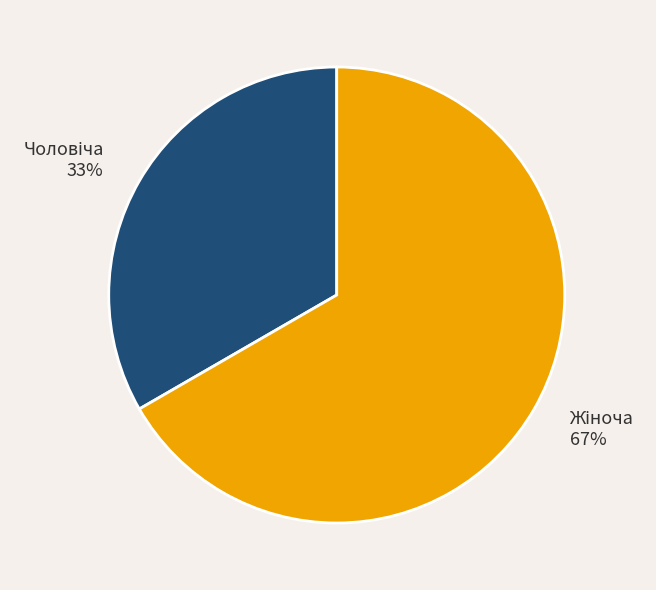

Is there any slice that represents more than half of the pie?

Yes